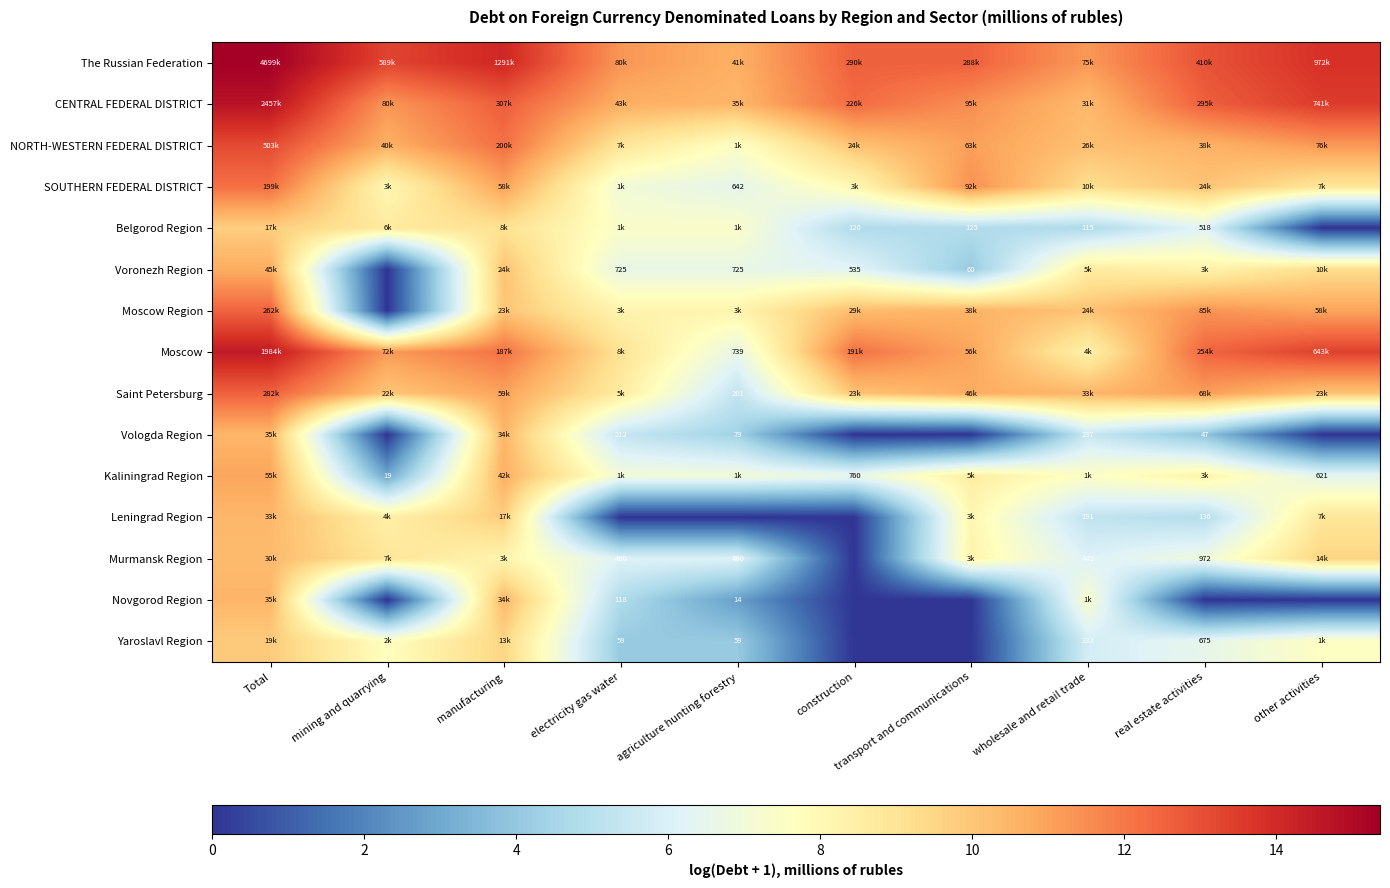

What is the difference between the second highest and second lowest values in the The Russian Federation series?

2.8